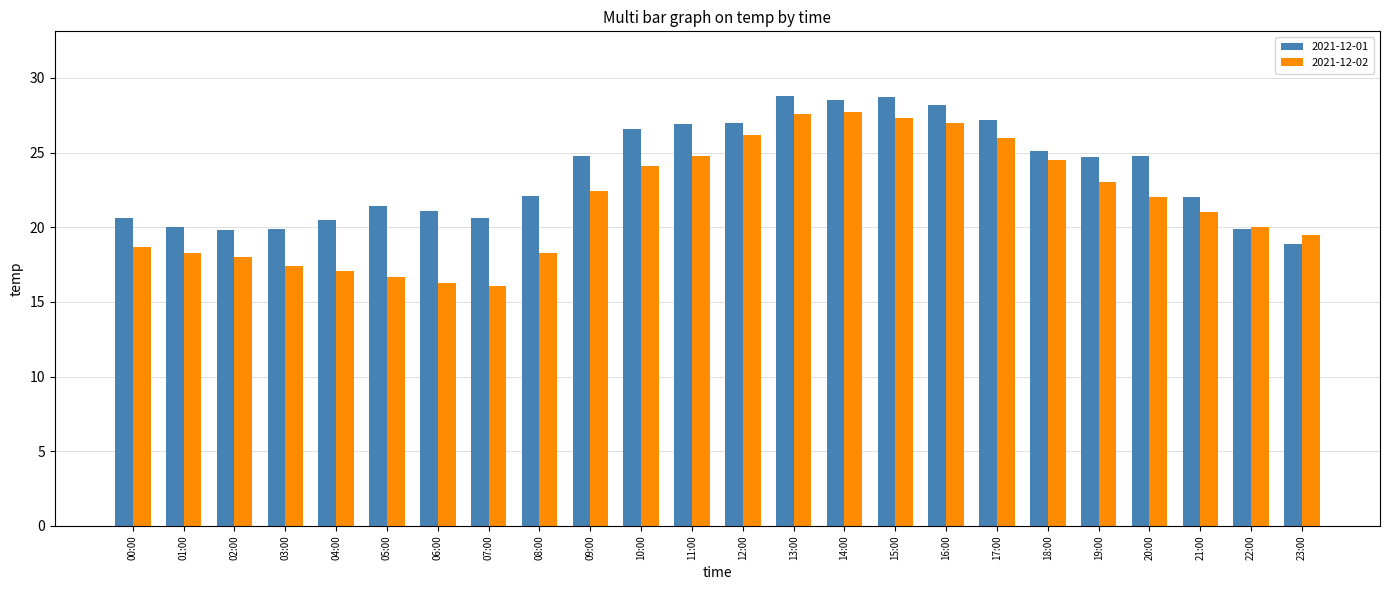

Rank the series at 10:00 from highest to lowest value.

2021-12-01, 2021-12-02